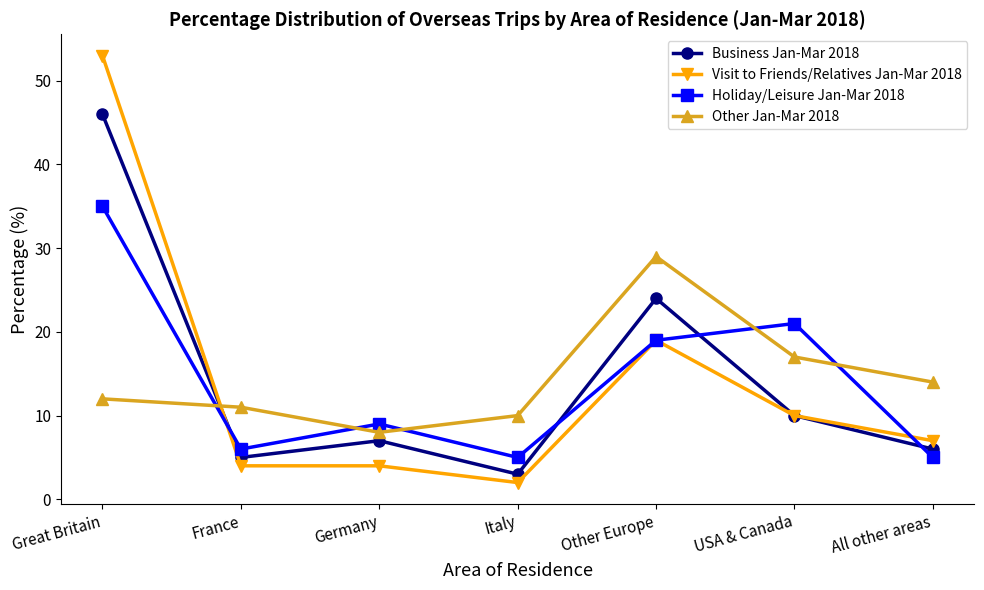

How many values in the Business Jan-Mar 2018 series are below 7?

3